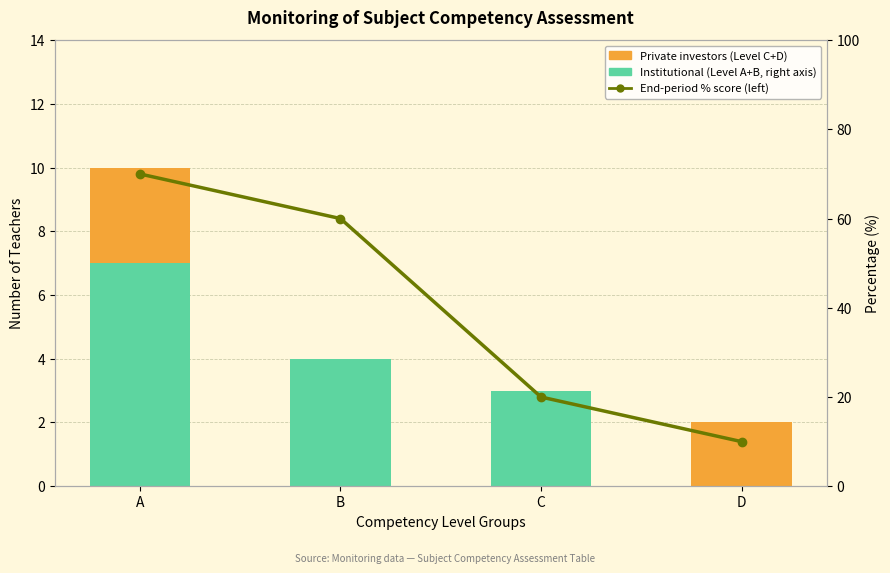

Which series has the widest spread of values?

End-period % score (left)